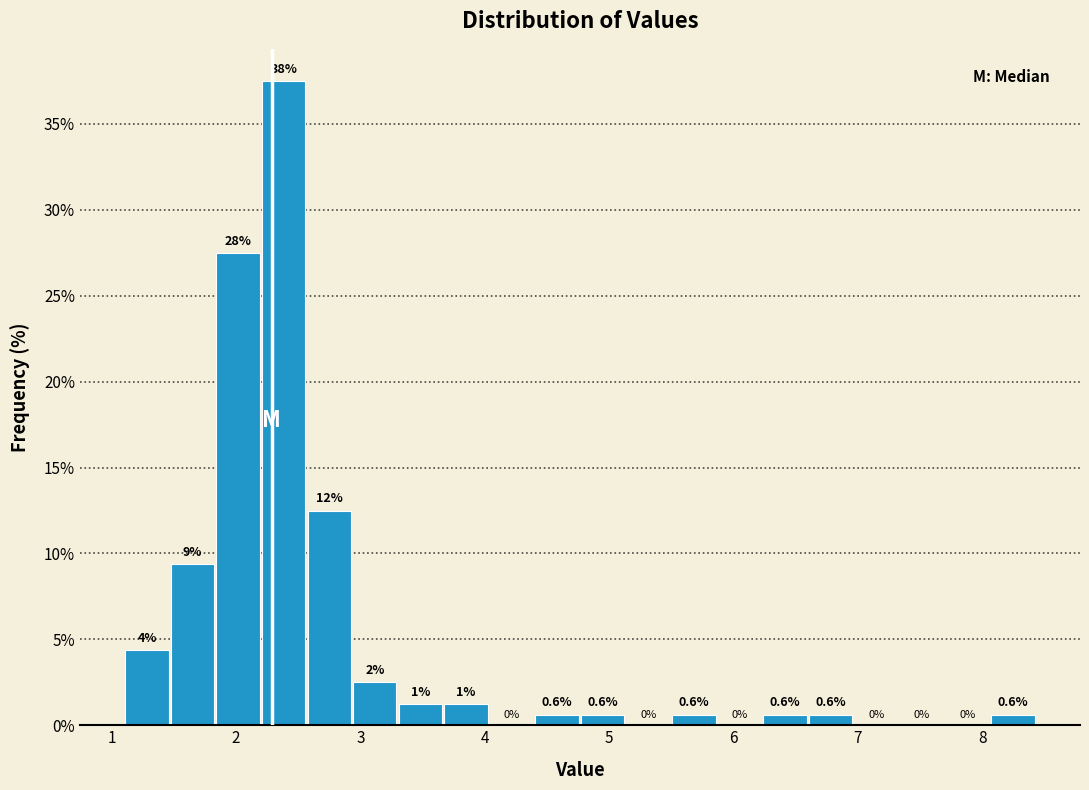

Read against the x-axis, roughly where is the centre of the tallest bar?

2.4